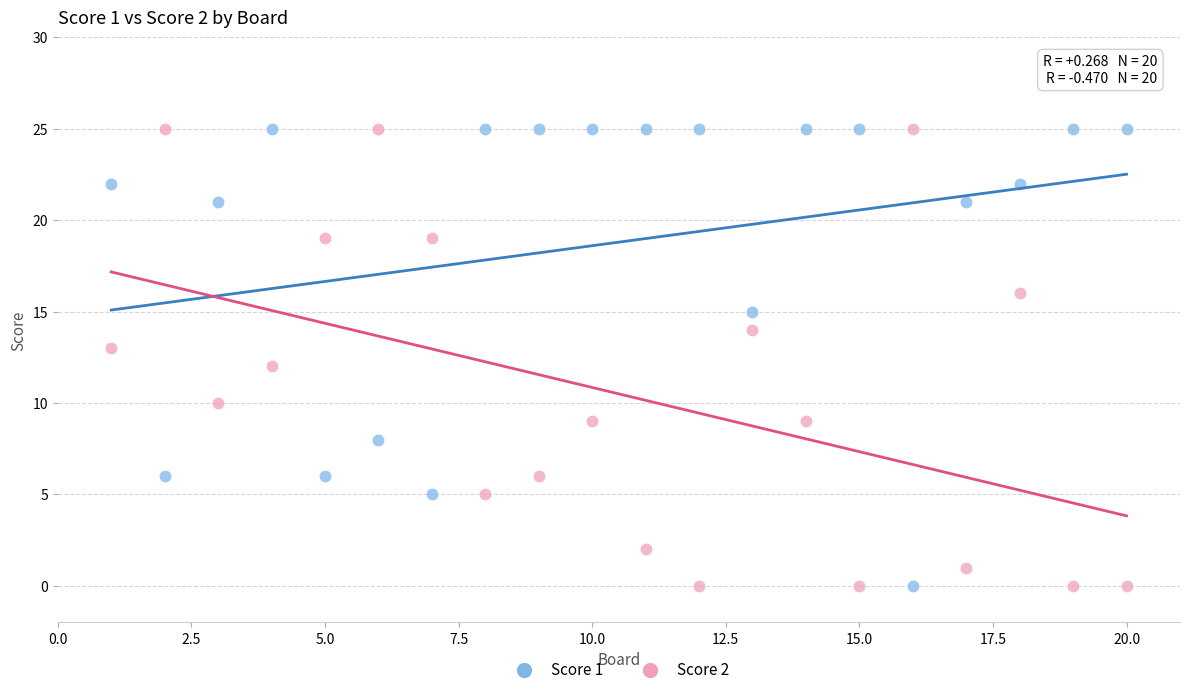

What is the X range (max minus min) for the scatter plot?

19